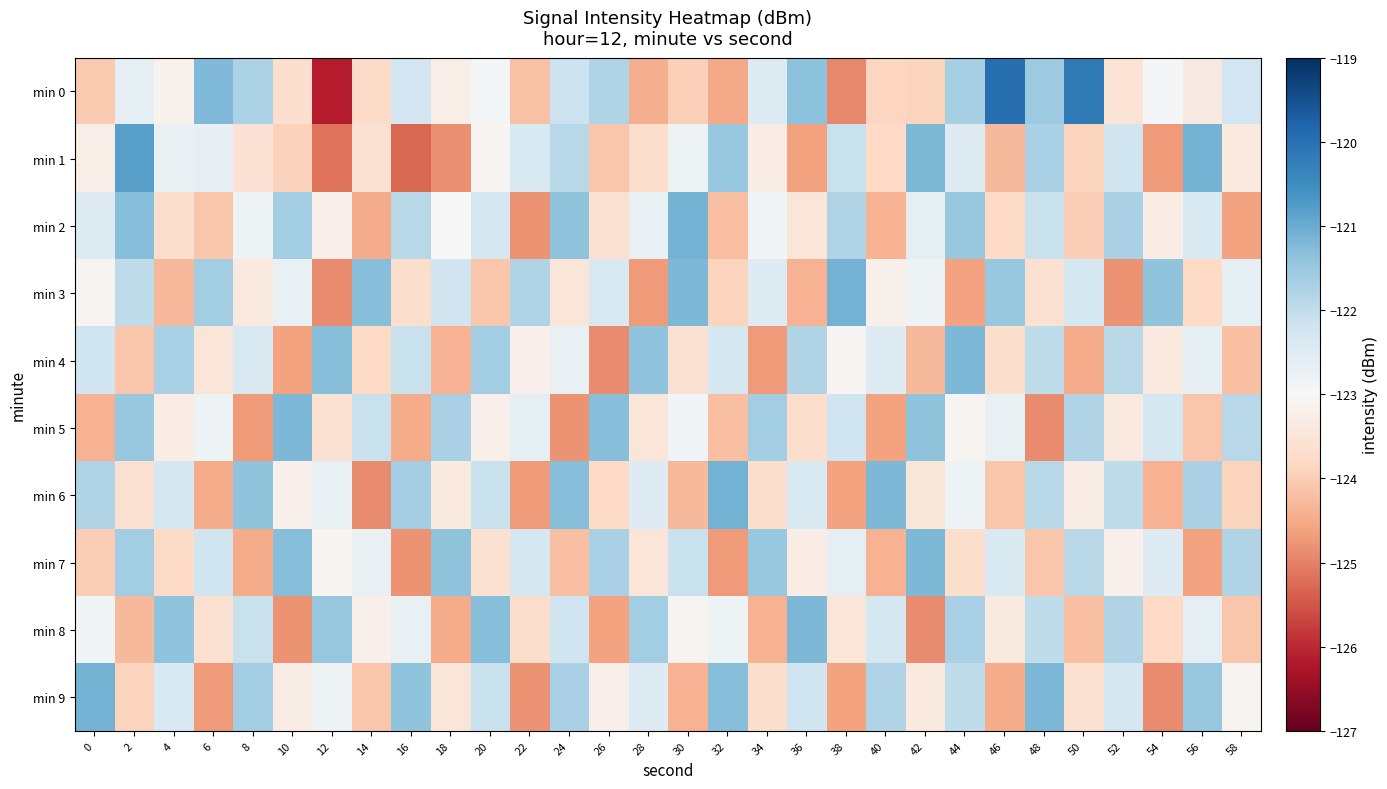

What is the total value across all series at 14?

-1234.0